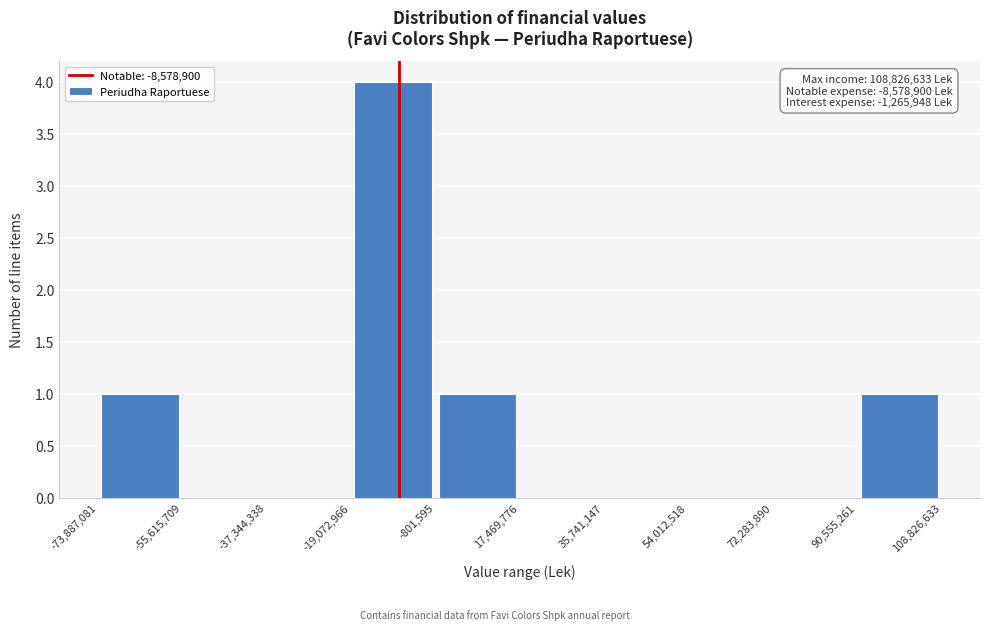

Over which range of the x-axis is the bar tallest?

-19,072,966 to -801,595